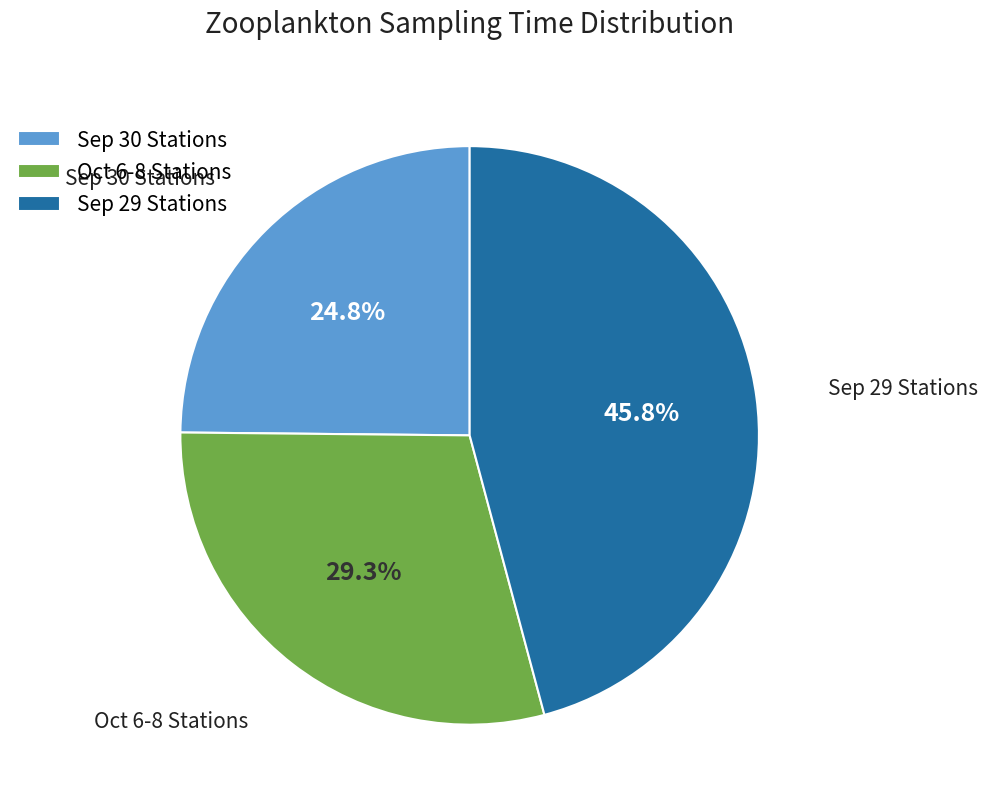

What is the largest slice in the pie chart?

Sep 29 Stations